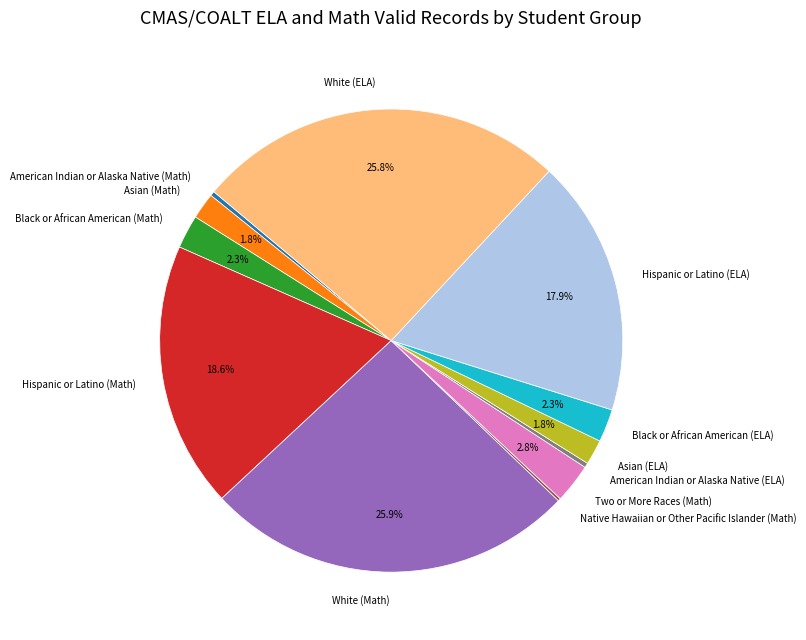

Does any single category account for the majority?

No